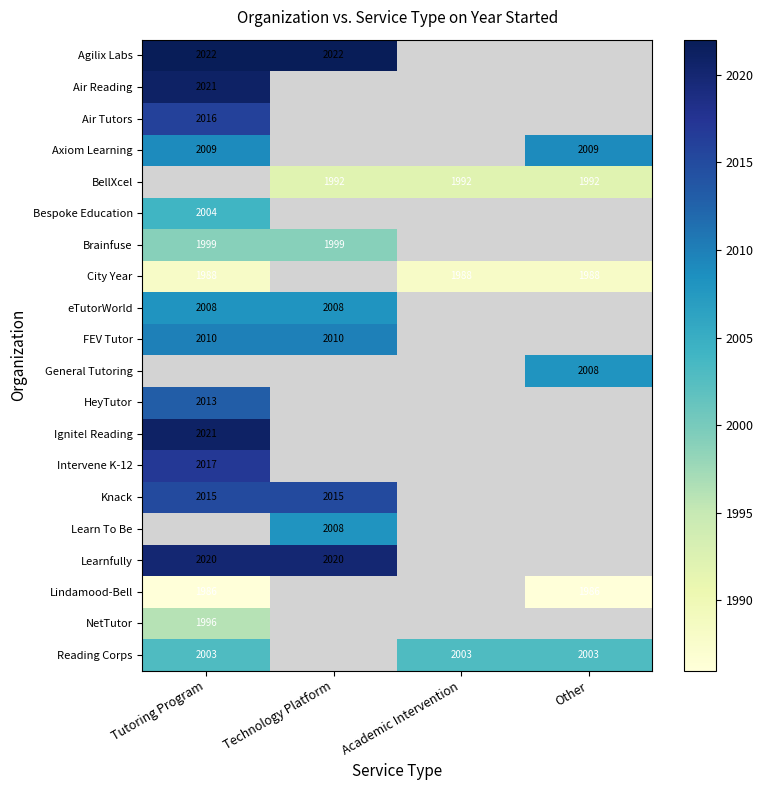

The value of FEV Tutor at Tutoring Program is 2010. True or false?

True